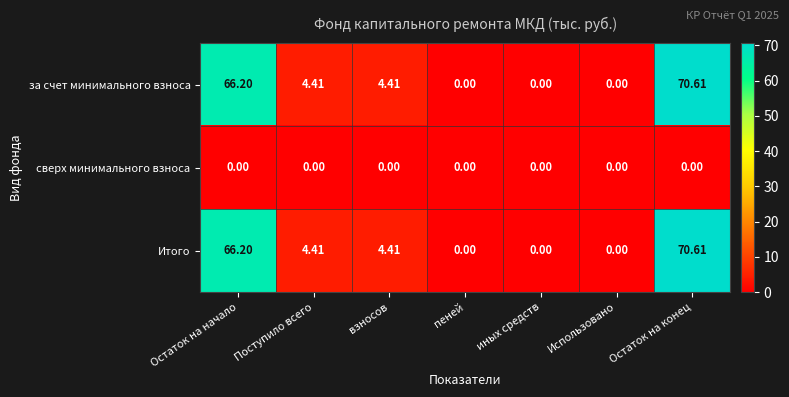

Which label corresponds to the largest value in the chart?

Остаток на конец